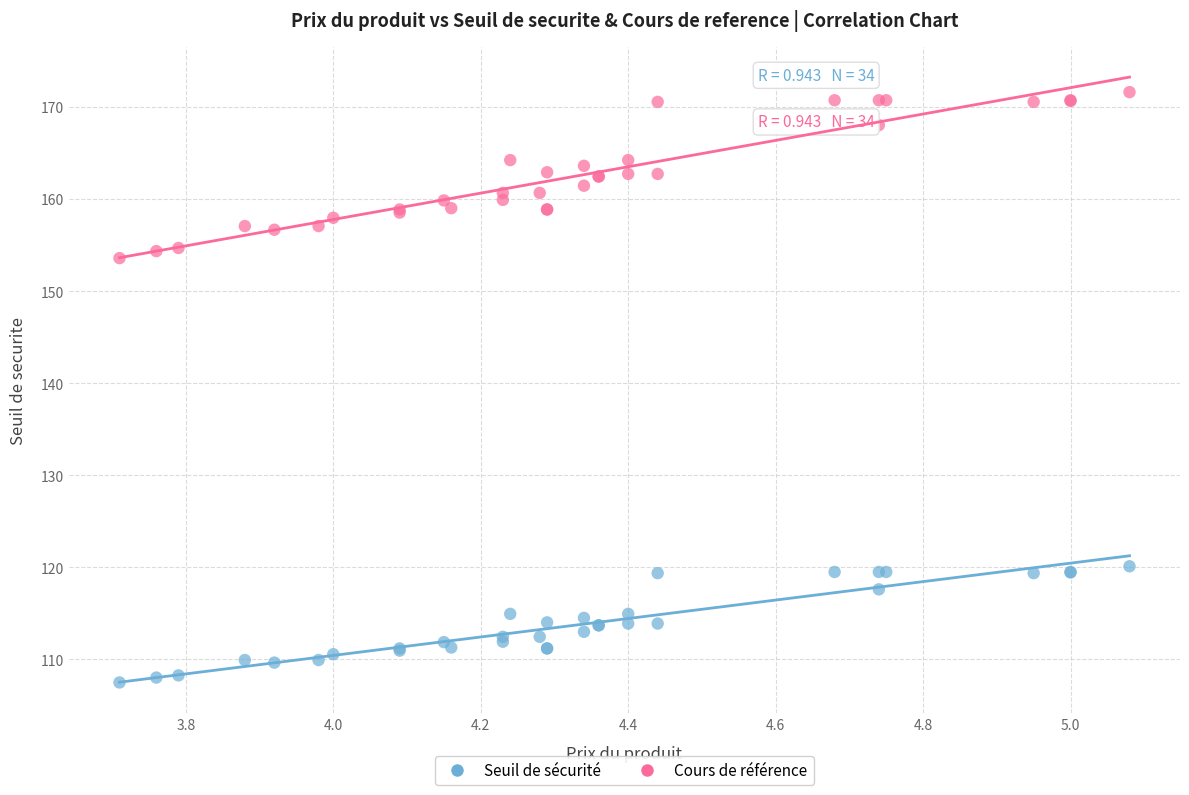

Across all series, what Y value is closest to 139?

153.6